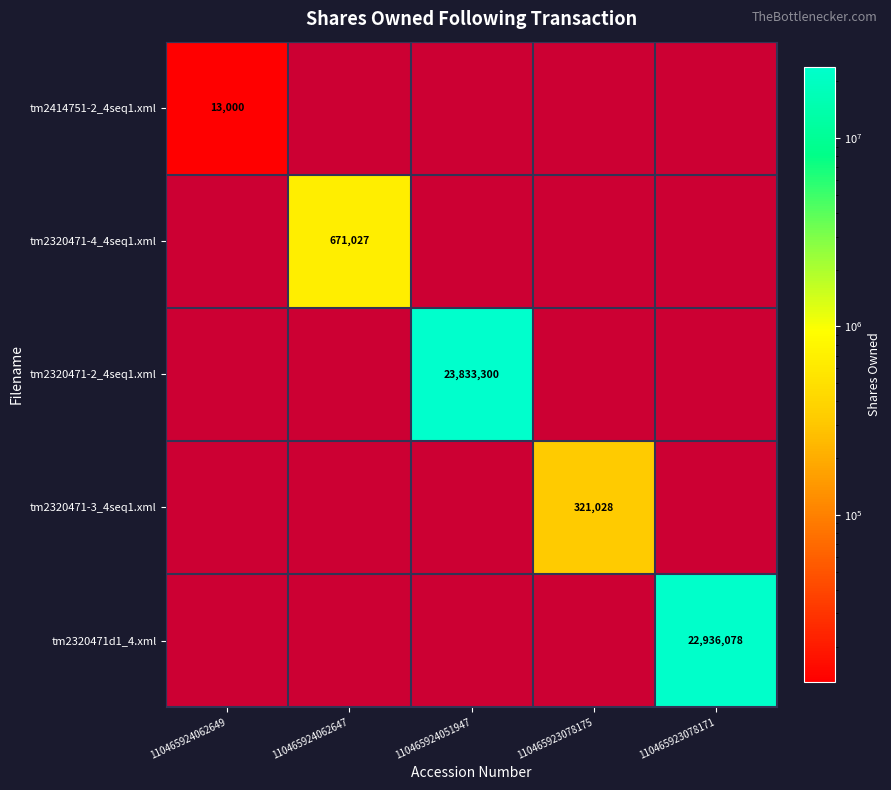

The value of tm2320471-4_4seq1.xml at 110465924062647 is 671027. True or false?

True